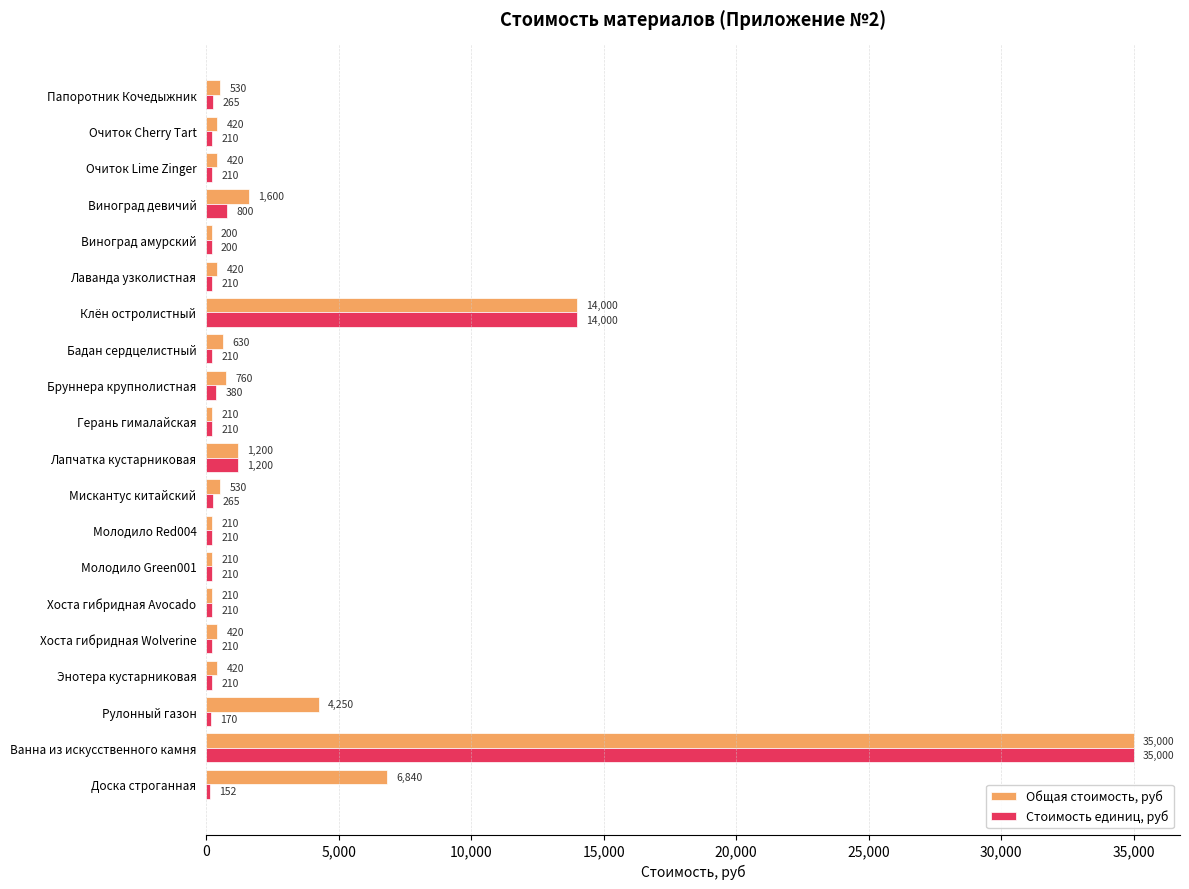

At Доска строганная, list the series in order from smallest to largest.

Стоимость единиц, руб, Общая стоимость, руб